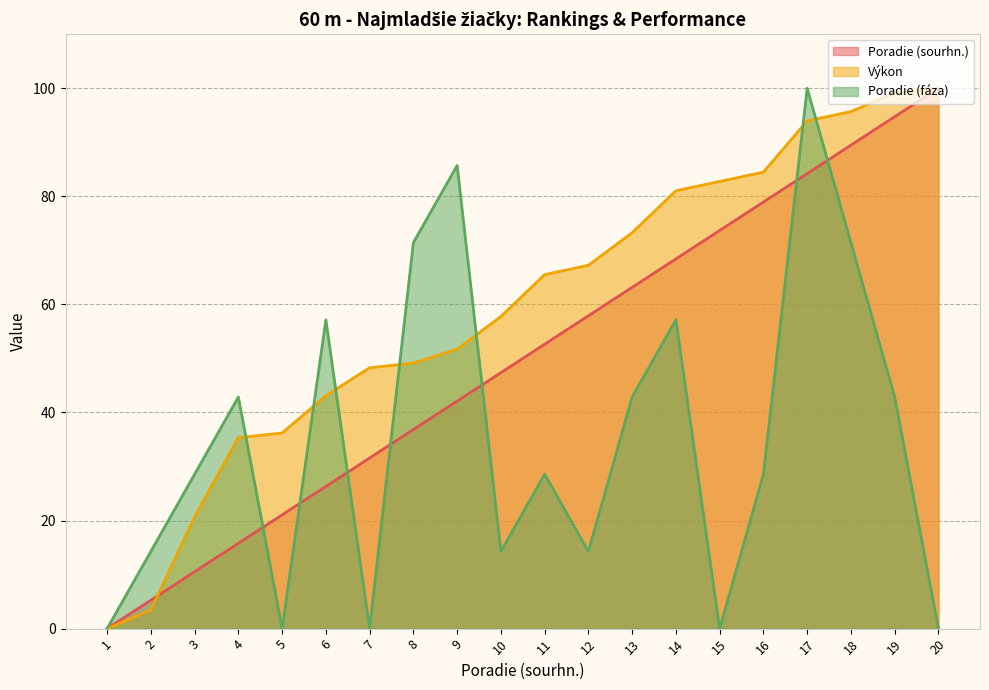

Does the chart have visible grid lines?

Yes